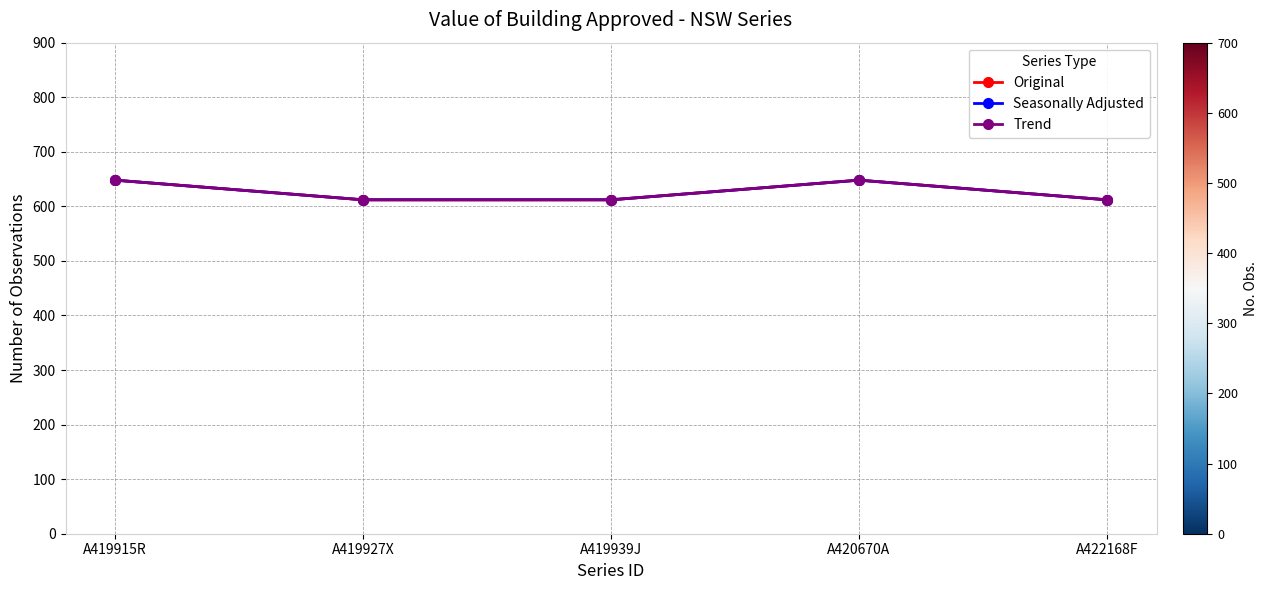

What is the lowest value of the Seasonally Adjusted series?

612